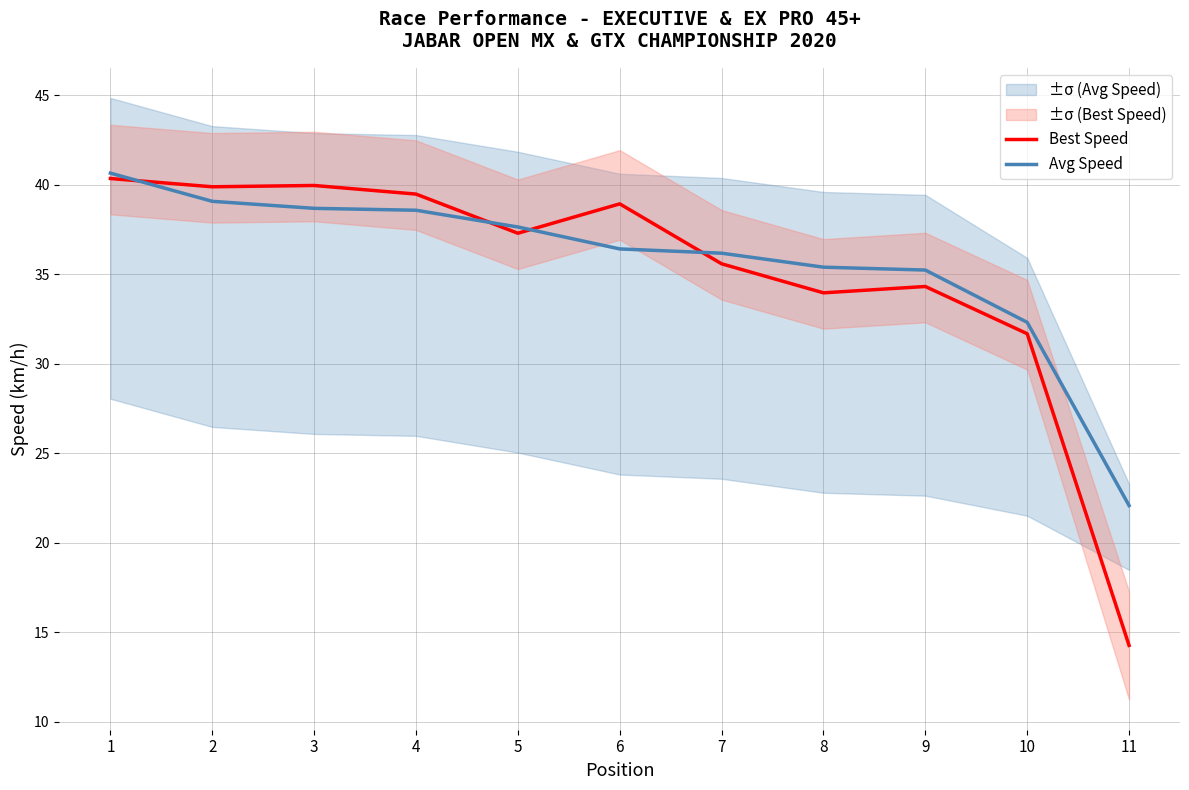

Reading right to left, list all the values displayed in this chart.

Best Speed: 14.3	31.7	34.3	34.0	35.6	38.9	37.3	39.5	39.9	39.9	40.3
Avg Speed: 22.1	32.3	35.2	35.4	36.2	36.4	37.6	38.6	38.7	39.1	40.6